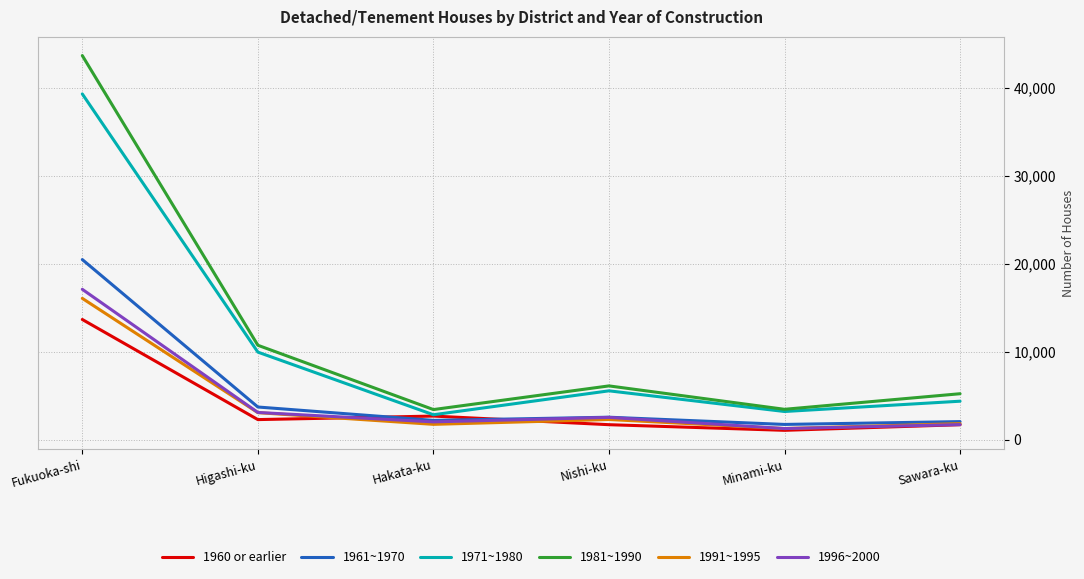

What is the spread (max minus min) of values at Sawara-ku?

3520